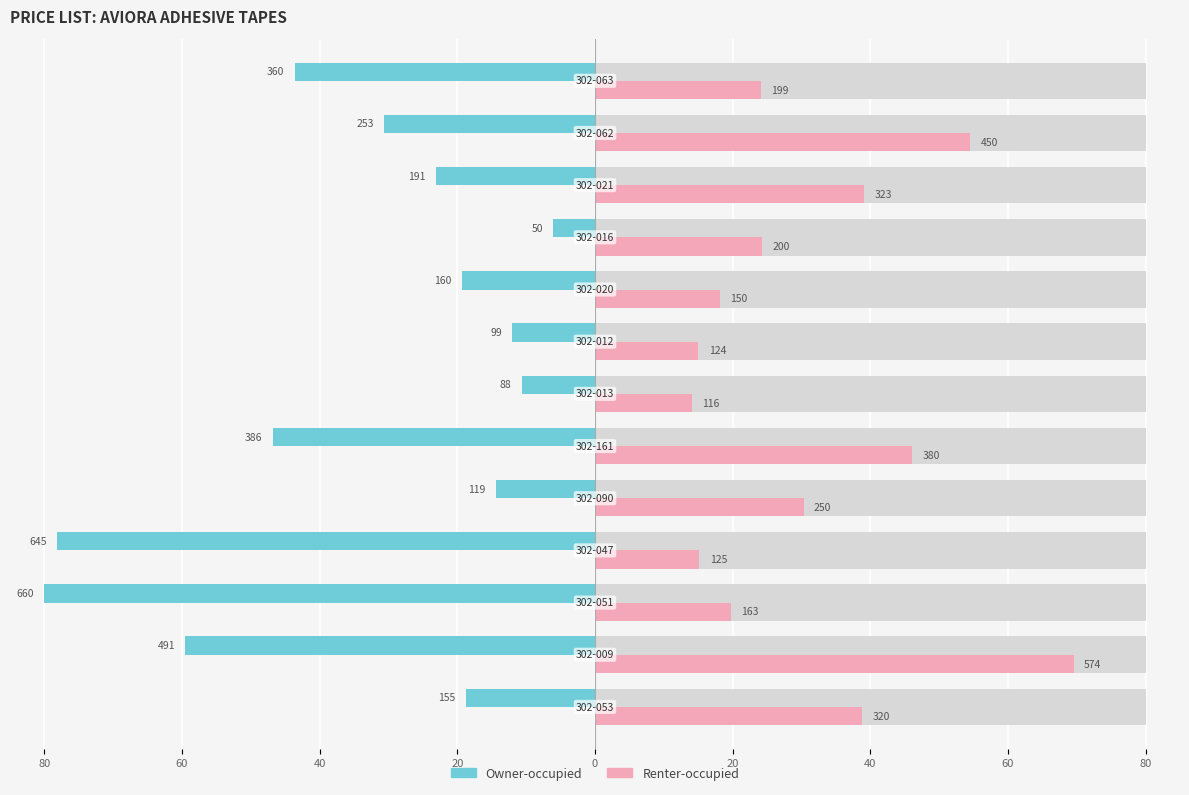

Which series changed the most between 80 and 20?

Owner-occupied